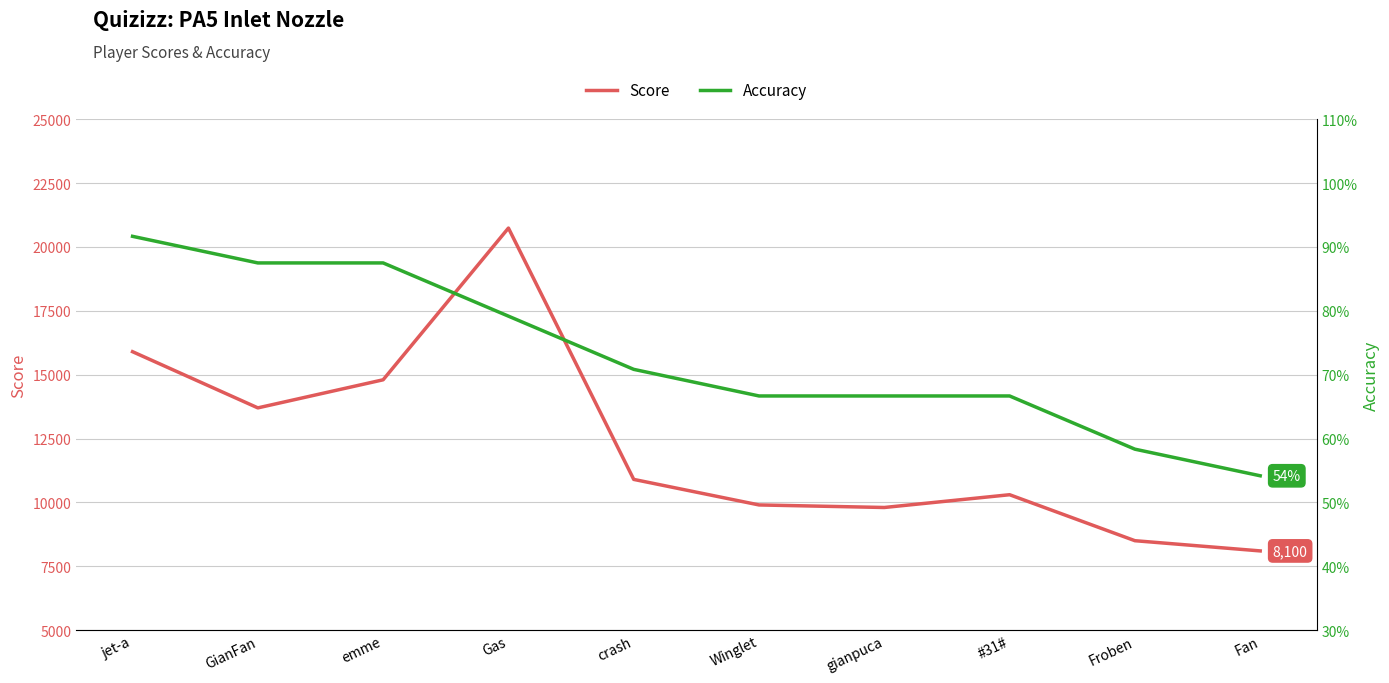

True or false: Accuracy has more than 2 points higher than both neighbors.

False